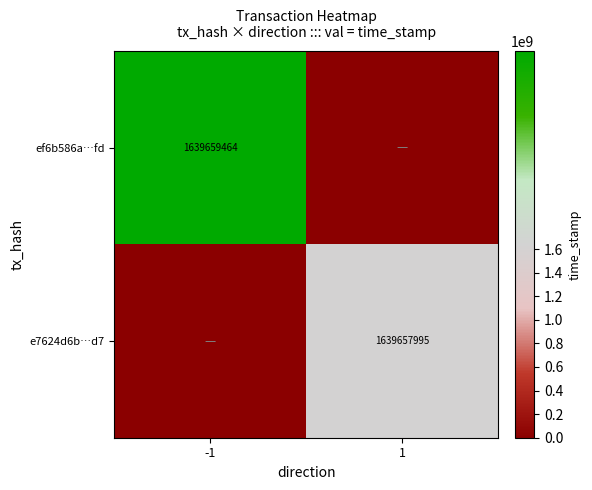

Is it true that e7624d6b…d7 equals 2346671804 at 1?

False